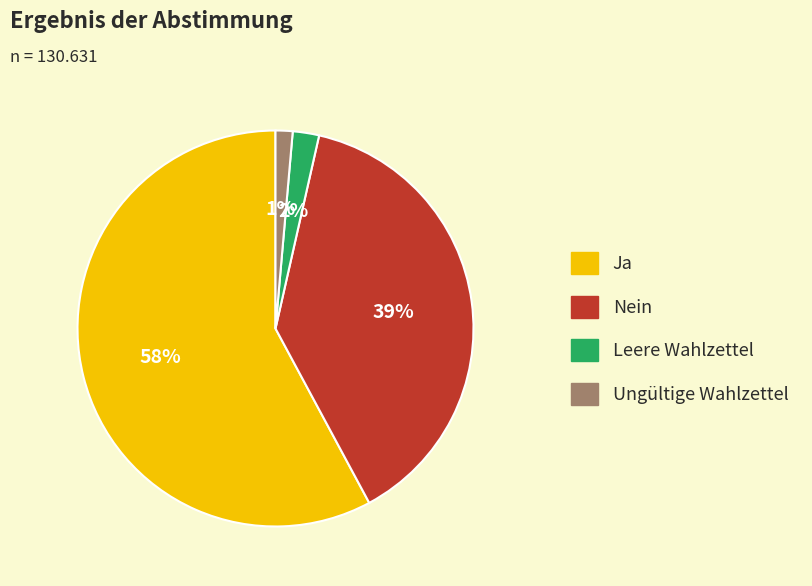

Between Ungültige Wahlzettel and Ja, which is larger?

Ja